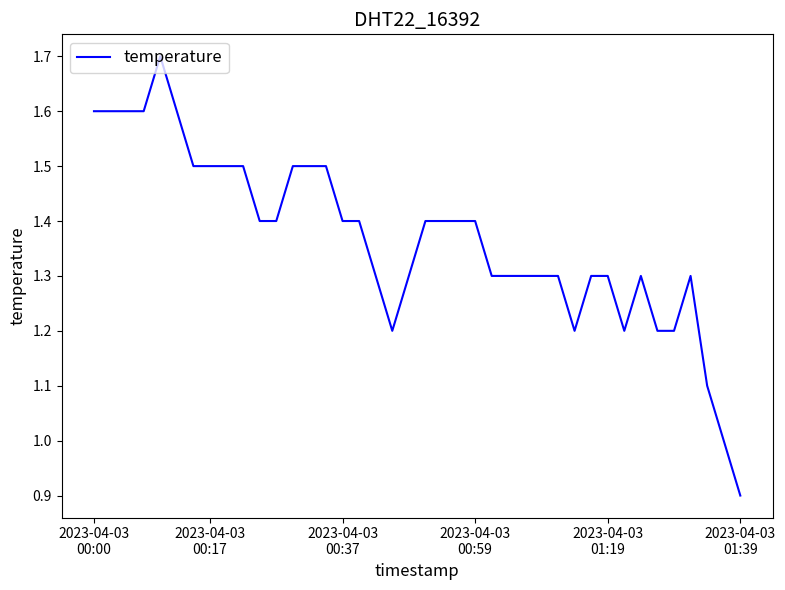

What is the maximum value shown in the chart?

1.7